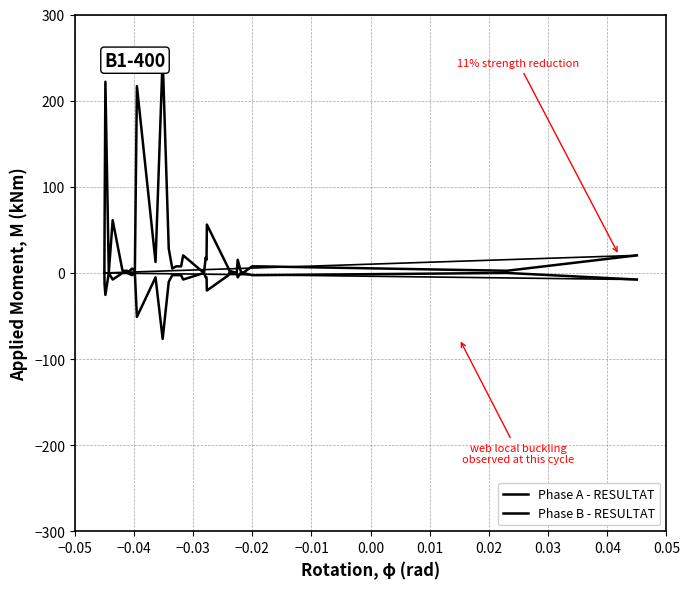

What are all the series names shown in the legend?

Phase A - RESULTAT, Phase B - RESULTAT